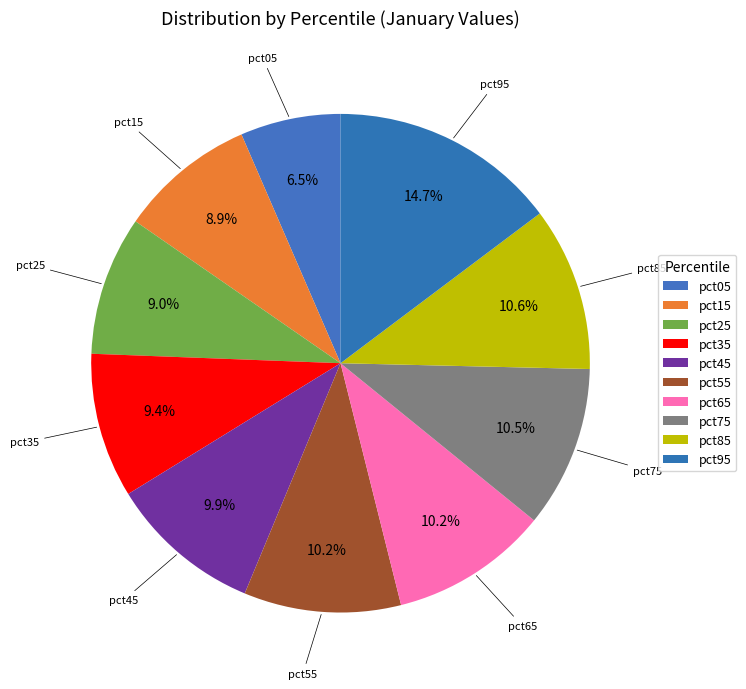

Combined, do pct65 and pct05 account for over 50%?

No